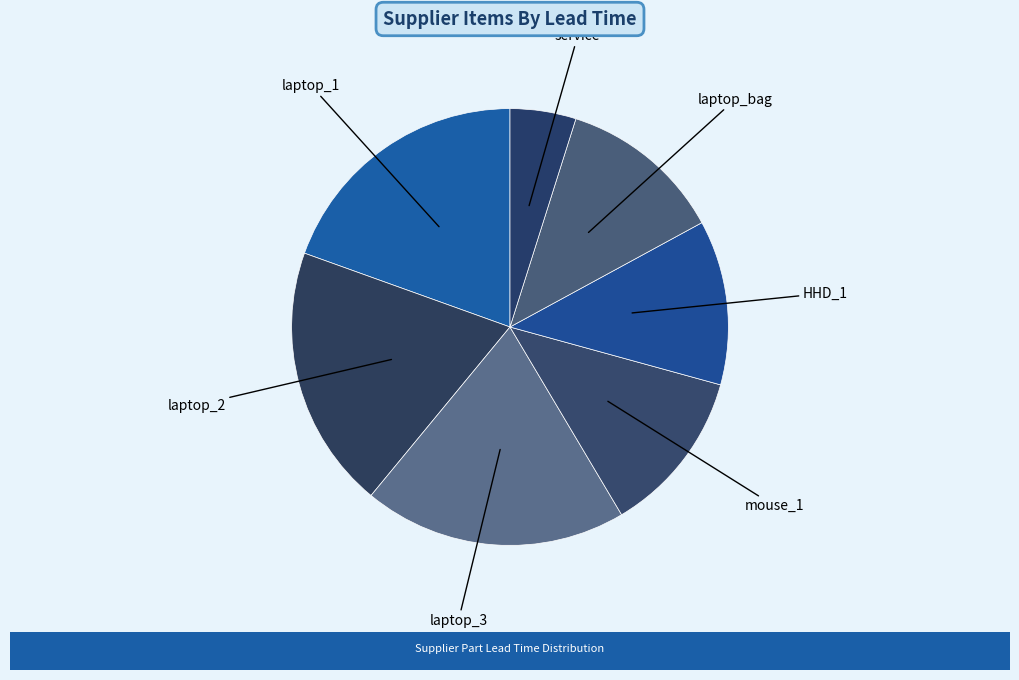

How many segments does this pie chart have?

7